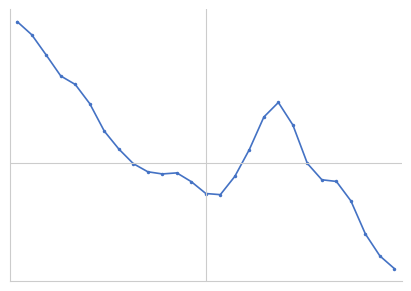

True or false: the data has more than 0 interior local peaks.

True